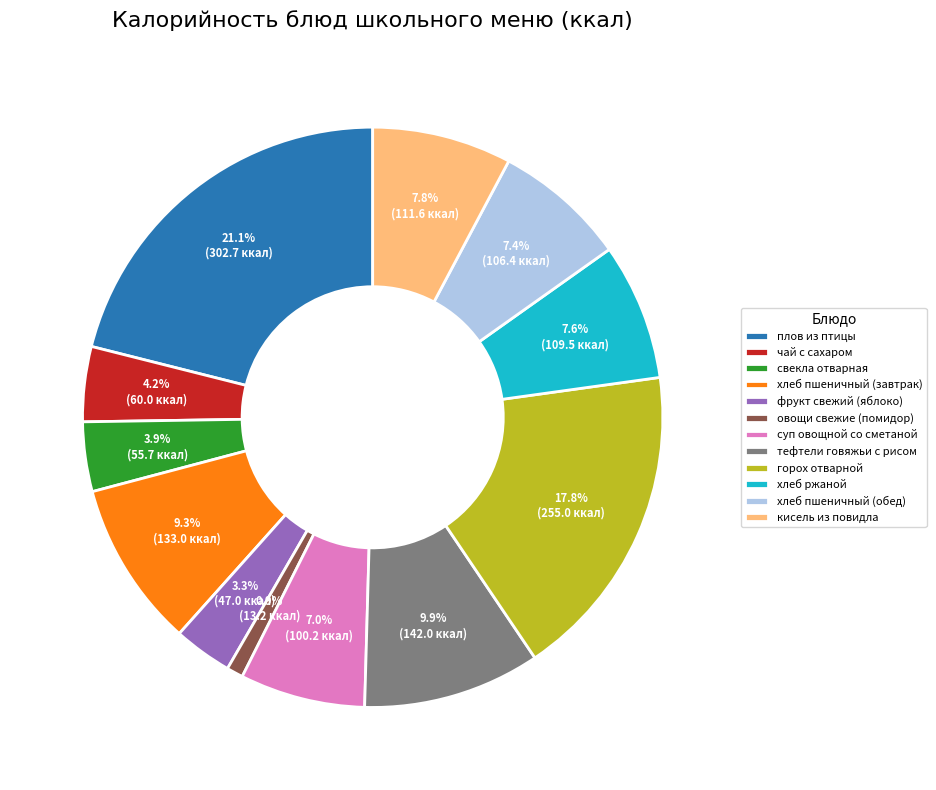

Do горох отварной and фрукт свежий (яблоко) together represent more than half of the pie?

No